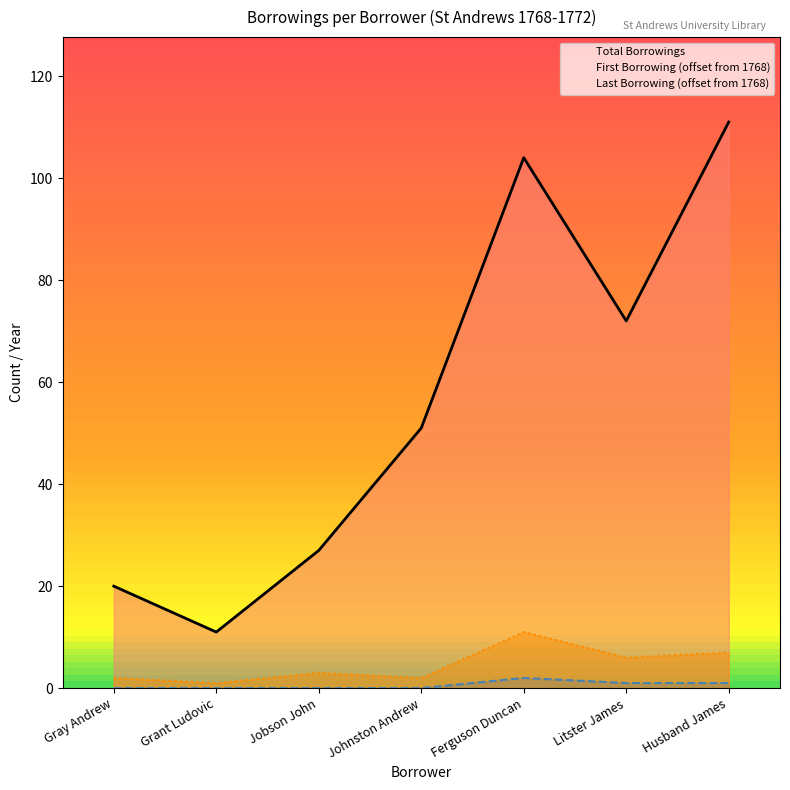

True or false: first_borrowing_year has a value of 0 at Grant Ludovic.

True